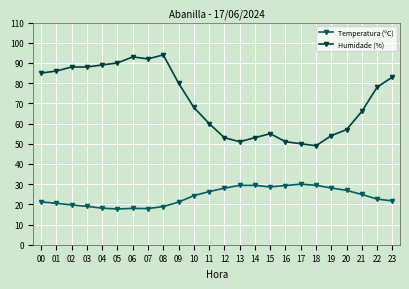

True or false: Humidade (%) and Temperatura (ºC) intersect in this chart.

False